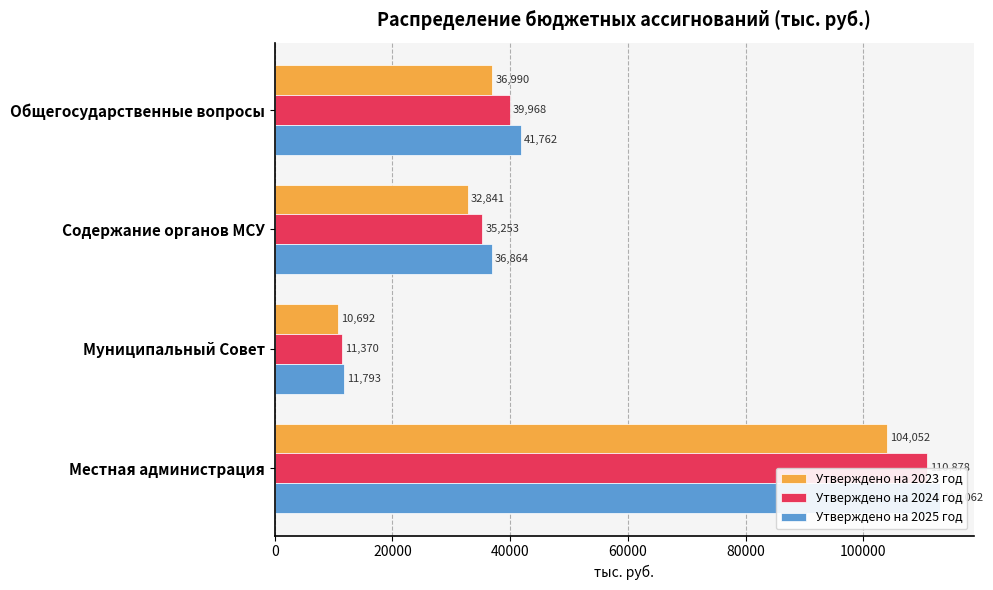

Rank the series by their average value, from highest to lowest.

Утверждено на 2025 год, Утверждено на 2024 год, Утверждено на 2023 год